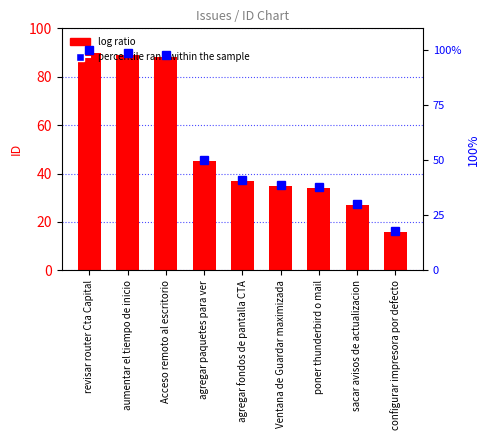

Which category has the highest value across all series?

revisar router Cta Capital